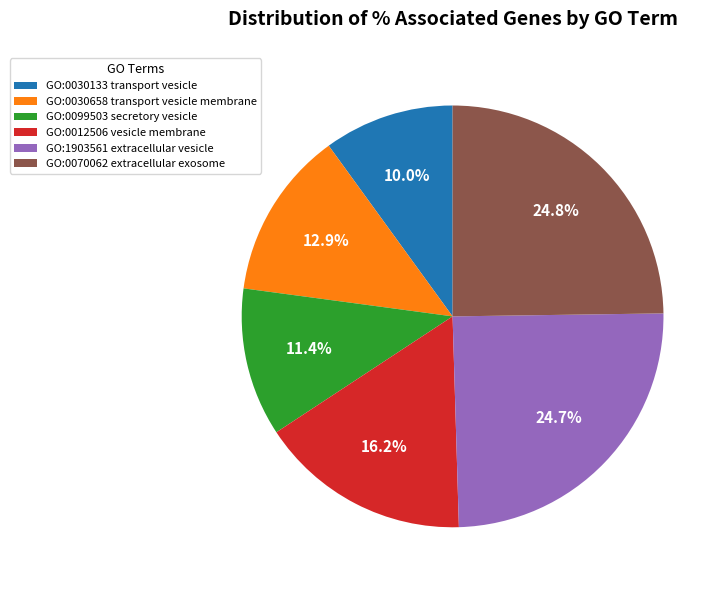

Which has a higher value, GO:0099503 secretory vesicle or GO:0012506 vesicle membrane?

GO:0012506 vesicle membrane